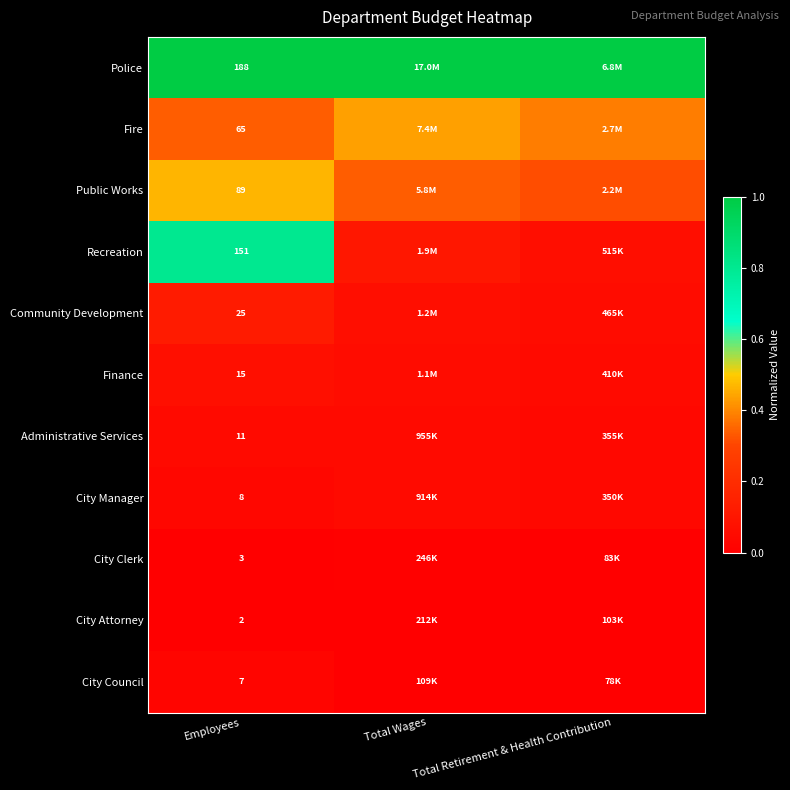

Rank the series at Employees from lowest to highest value.

City Attorney, City Clerk, City Council, City Manager, Administrative Services, Finance, Community Development, Fire, Public Works, Recreation, Police